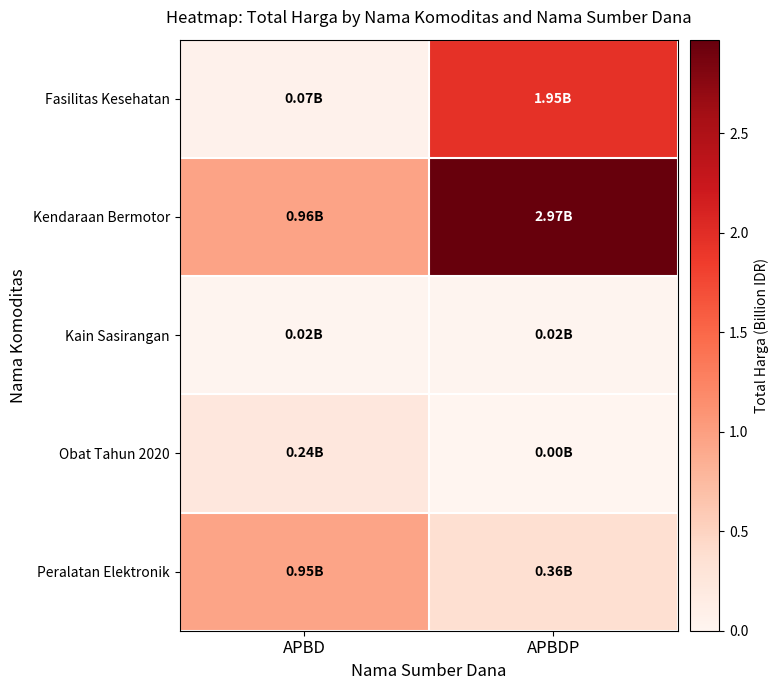

Reading left to right, what are all the values shown in this chart?

Fasilitas Kesehatan: APBD=0.1	APBDP=2.0
Kendaraan Bermotor: APBD=1.0	APBDP=3.0
Kain Sasirangan: APBD=0.0	APBDP=0.0
Obat Tahun 2020: APBD=0.2	APBDP=0.0
Peralatan Elektronik: APBD=0.9	APBDP=0.4